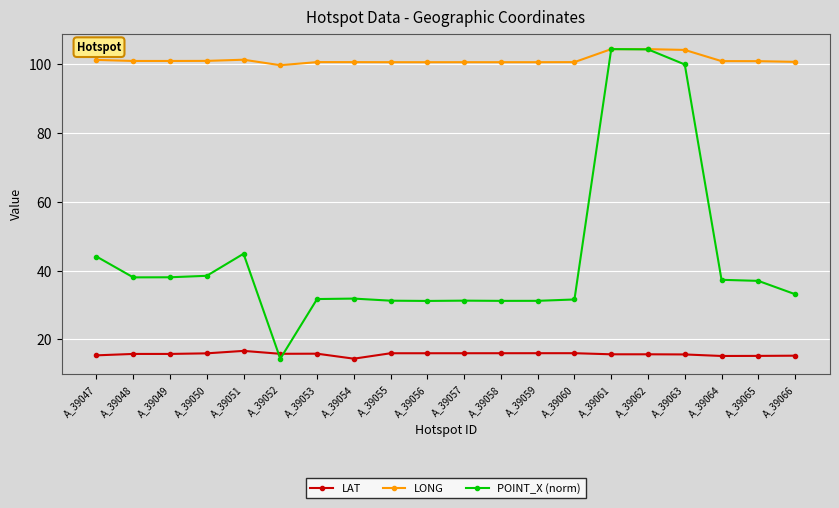

Which series has the largest total across all categories?

LONG